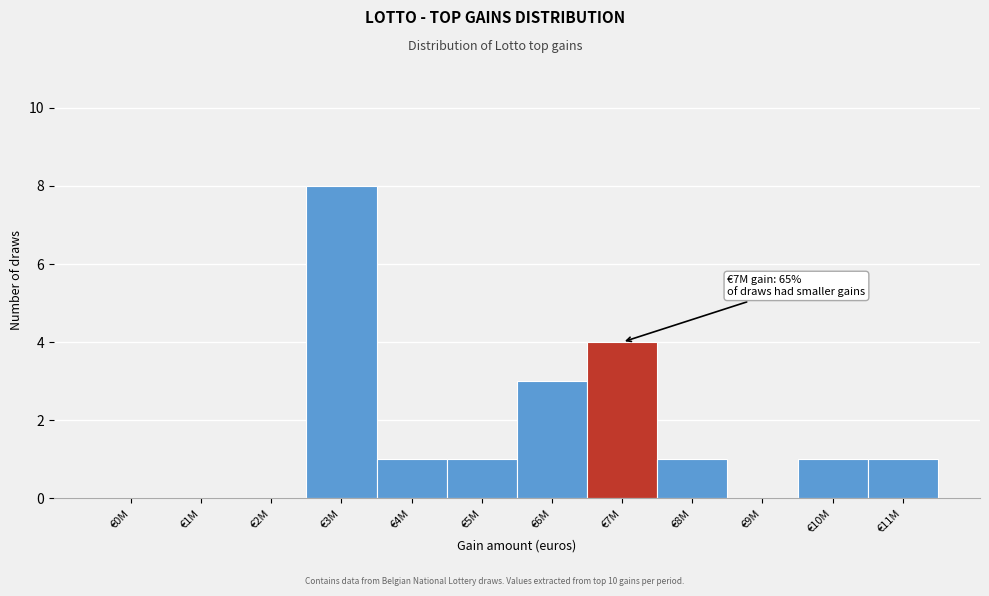

Reading left to right, list all the values displayed in this chart.

€0M=0	€1M=0	€2M=0	€3M=8	€4M=1	€5M=1	€6M=3	€7M=4	€8M=1	€9M=0	€10M=1	€11M=1